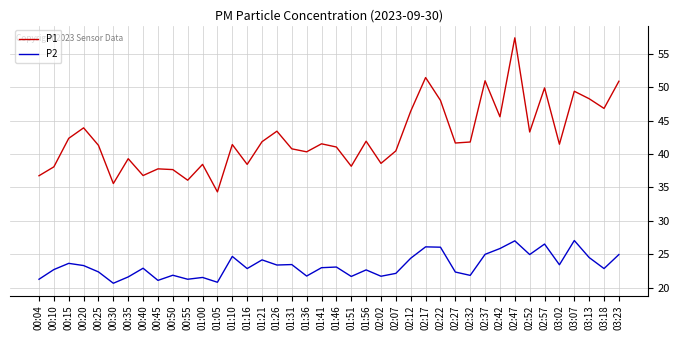

What is the maximum value shown in the chart?

57.4